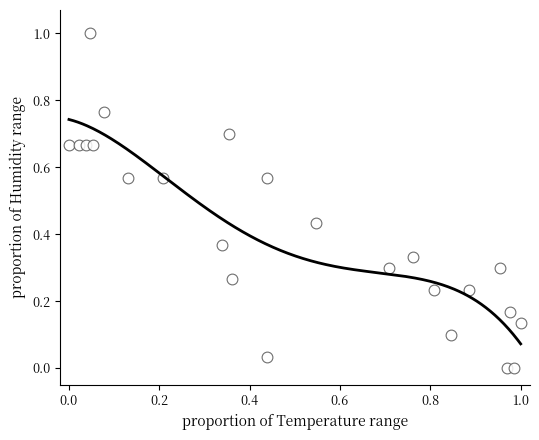

What is the range of X values (max minus min)?

1.0